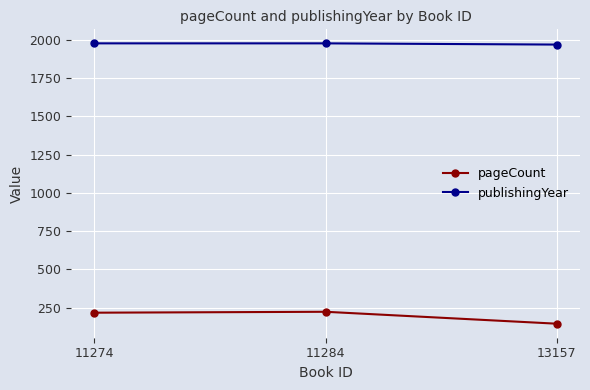

What is the value of the pageCount point at the 1st from the left?

216